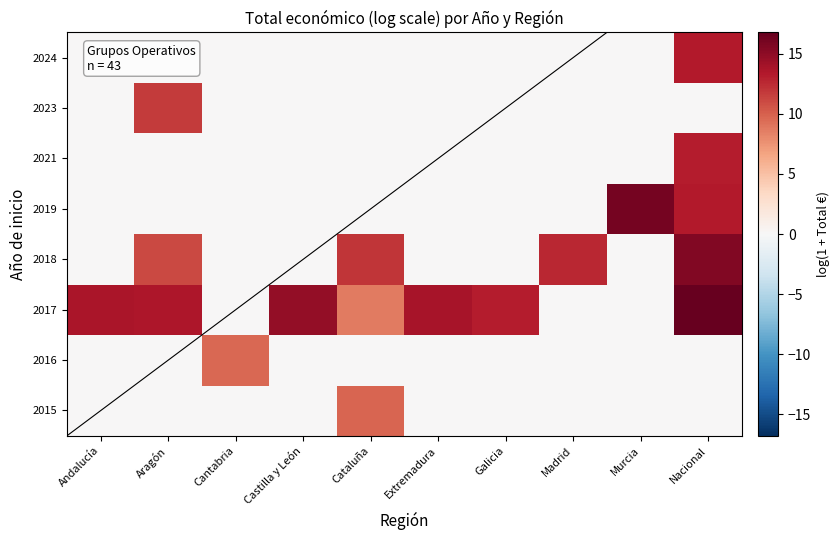

Reading left to right, list all the values displayed in this chart.

2015: Andalucía=0.0	Aragón=0.0	Cantabria=0.0	Castilla y León=0.0	Cataluña=9.7	Extremadura=0.0	Galicia=0.0	Madrid=0.0	Murcia=0.0	Nacional=0.0
2016: Andalucía=0.0	Aragón=0.0	Cantabria=9.7	Castilla y León=0.0	Cataluña=0.0	Extremadura=0.0	Galicia=0.0	Madrid=0.0	Murcia=0.0	Nacional=0.0
2017: Andalucía=13.7	Aragón=13.5	Cantabria=0.0	Castilla y León=14.8	Cataluña=8.7	Extremadura=13.8	Galicia=13.1	Madrid=0.0	Murcia=0.0	Nacional=16.8
2018: Andalucía=0.0	Aragón=11.1	Cantabria=0.0	Castilla y León=0.0	Cataluña=12.0	Extremadura=0.0	Galicia=0.0	Madrid=12.7	Murcia=0.0	Nacional=15.6
2019: Andalucía=0.0	Aragón=0.0	Cantabria=0.0	Castilla y León=0.0	Cataluña=0.0	Extremadura=0.0	Galicia=0.0	Madrid=0.0	Murcia=16.0	Nacional=13.3
2021: Andalucía=0.0	Aragón=0.0	Cantabria=0.0	Castilla y León=0.0	Cataluña=0.0	Extremadura=0.0	Galicia=0.0	Madrid=0.0	Murcia=0.0	Nacional=13.2
2023: Andalucía=0.0	Aragón=11.7	Cantabria=0.0	Castilla y León=0.0	Cataluña=0.0	Extremadura=0.0	Galicia=0.0	Madrid=0.0	Murcia=0.0	Nacional=0.0
2024: Andalucía=0.0	Aragón=0.0	Cantabria=0.0	Castilla y León=0.0	Cataluña=0.0	Extremadura=0.0	Galicia=0.0	Madrid=0.0	Murcia=0.0	Nacional=13.3